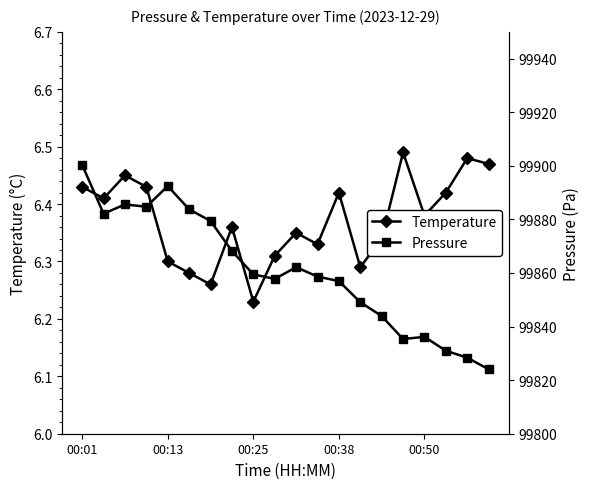

Does the chart display data point markers on the line(s)?

Yes